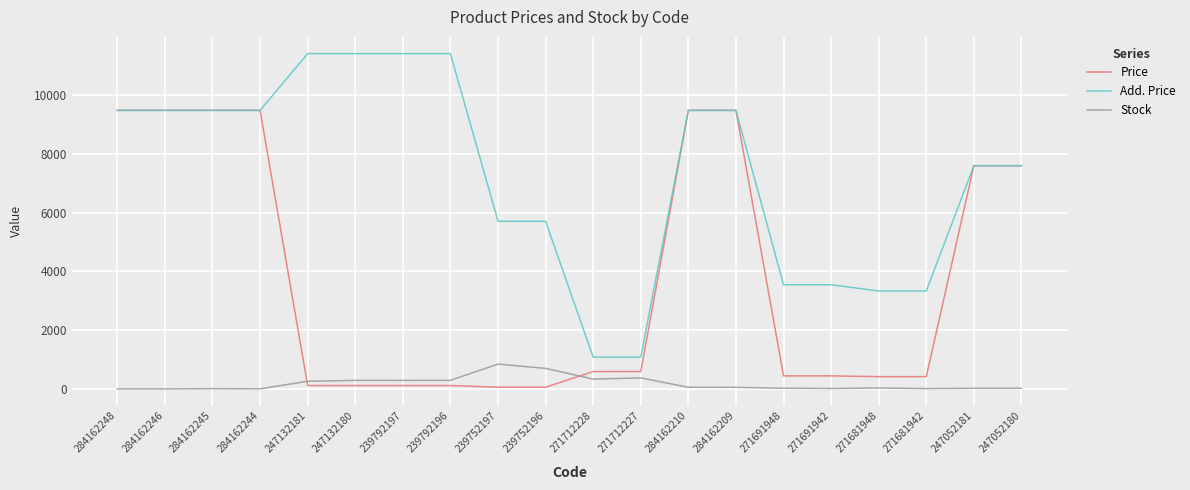

What is the sum of all Stock values?

3615.0